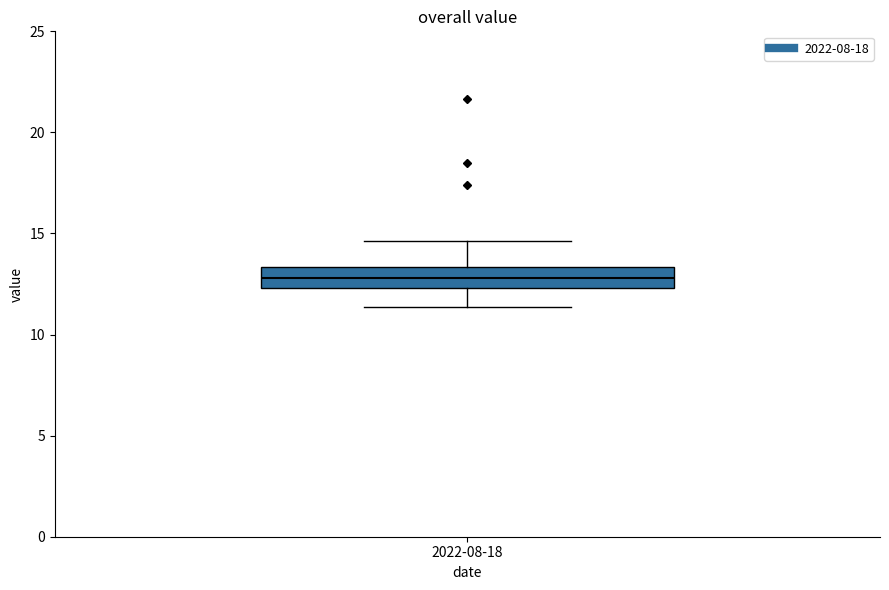

Transcribe this box plot: give where the median line is, the range the box spans, and where the two whiskers end, as read against the y-axis. The values are not printed on the chart, so give them approximately, as read against the axis.

median 13.0, box 12.5 to 13.5, whiskers 11.5 to 14.5